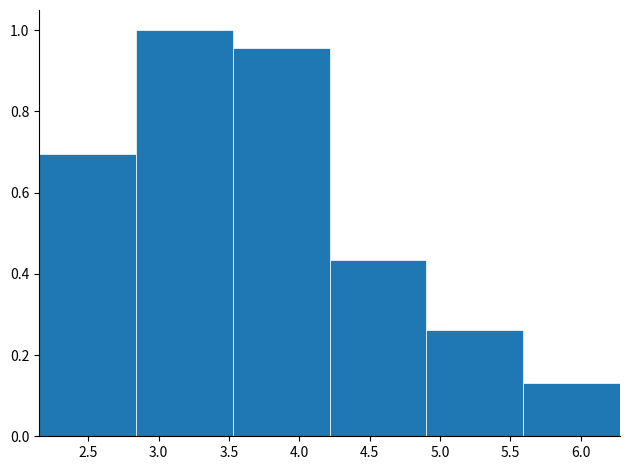

Reading left to right, list every bar in this chart as the range it spans on the x-axis followed by its height. Neither the bar edges nor the heights are printed on the chart, so give them approximately, as read against the axes.

2.15 to 2.85: 0.70
2.85 to 3.55: 1.00
3.55 to 4.20: 0.96
4.20 to 4.90: 0.44
4.90 to 5.60: 0.26
5.60 to 6.30: 0.14